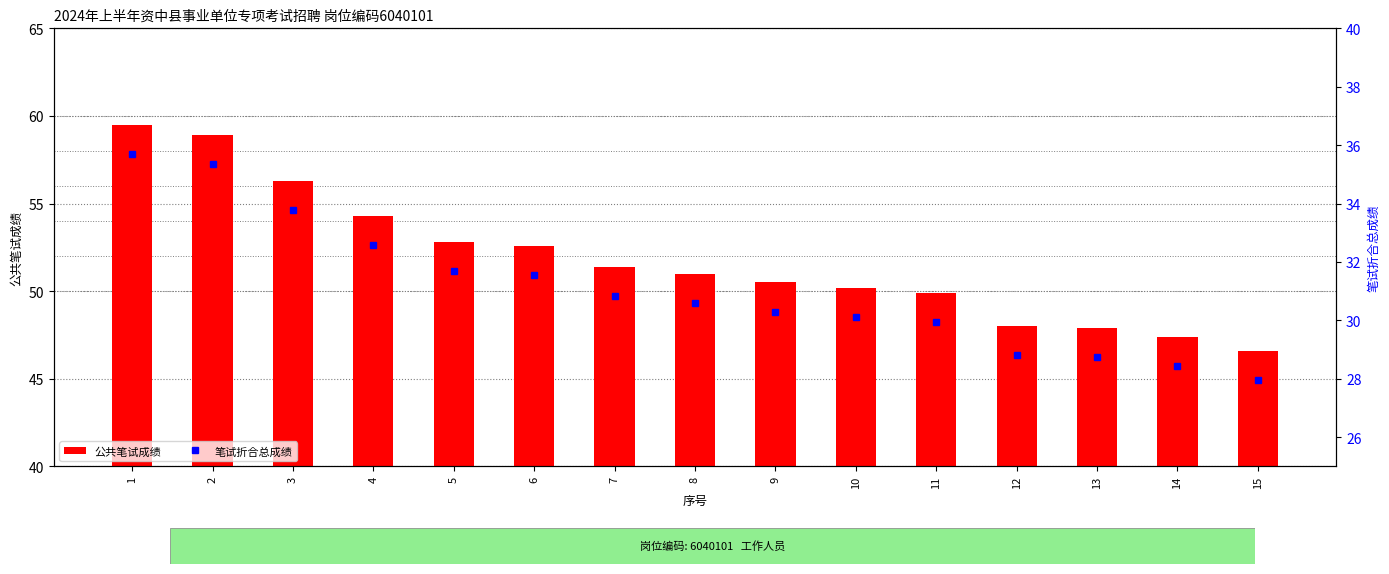

What is the average value of the 公共笔试成绩 series?

51.8